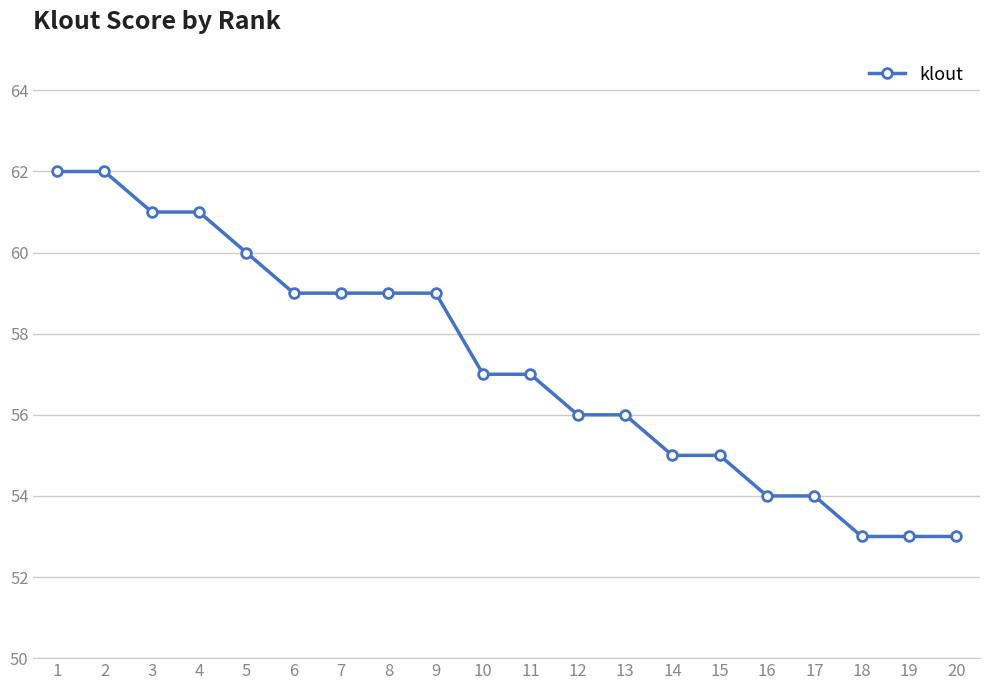

Between 11 and 8, which is larger?

8